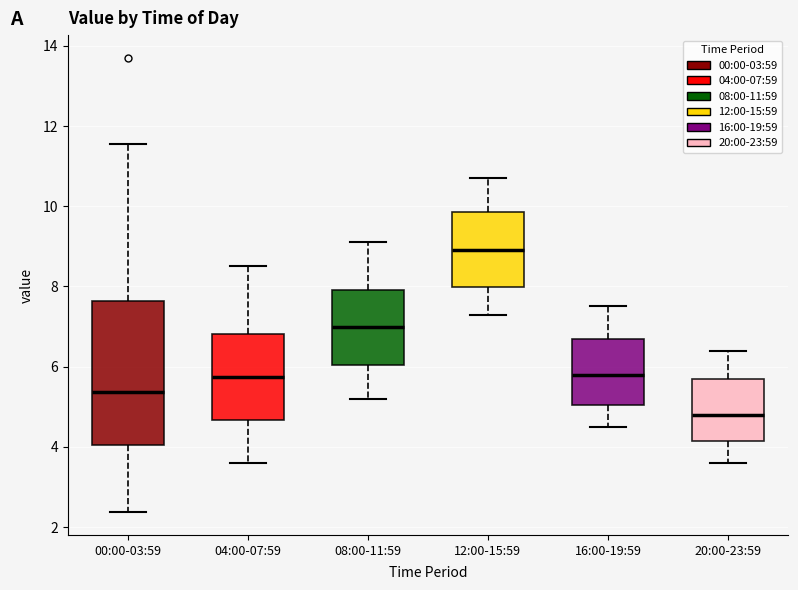

Reading left to right, read every box against the y-axis: the position of its median line, the range the box covers, and the ends of its whiskers. The values are not printed on the chart, so give them approximately, as read against the axis.

00:00-03:59: median 5.4, box 4.0 to 7.6, whiskers 2.4 to 11.6
04:00-07:59: median 5.8, box 4.6 to 6.8, whiskers 3.6 to 8.6
08:00-11:59: median 7.0, box 6.0 to 8.0, whiskers 5.2 to 9.2
12:00-15:59: median 9.0, box 8.0 to 9.8, whiskers 7.4 to 10.8
16:00-19:59: median 5.8, box 5.0 to 6.8, whiskers 4.6 to 7.6
20:00-23:59: median 4.8, box 4.2 to 5.8, whiskers 3.6 to 6.4